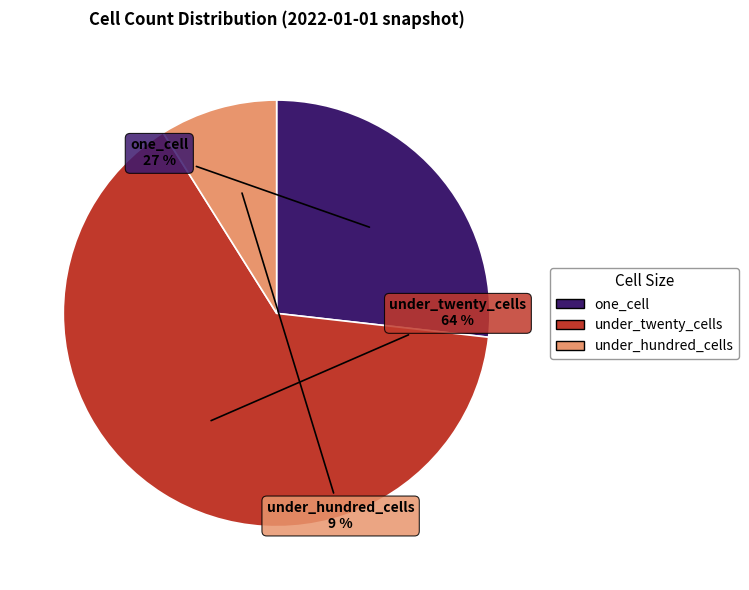

Does any single category account for the majority?

Yes